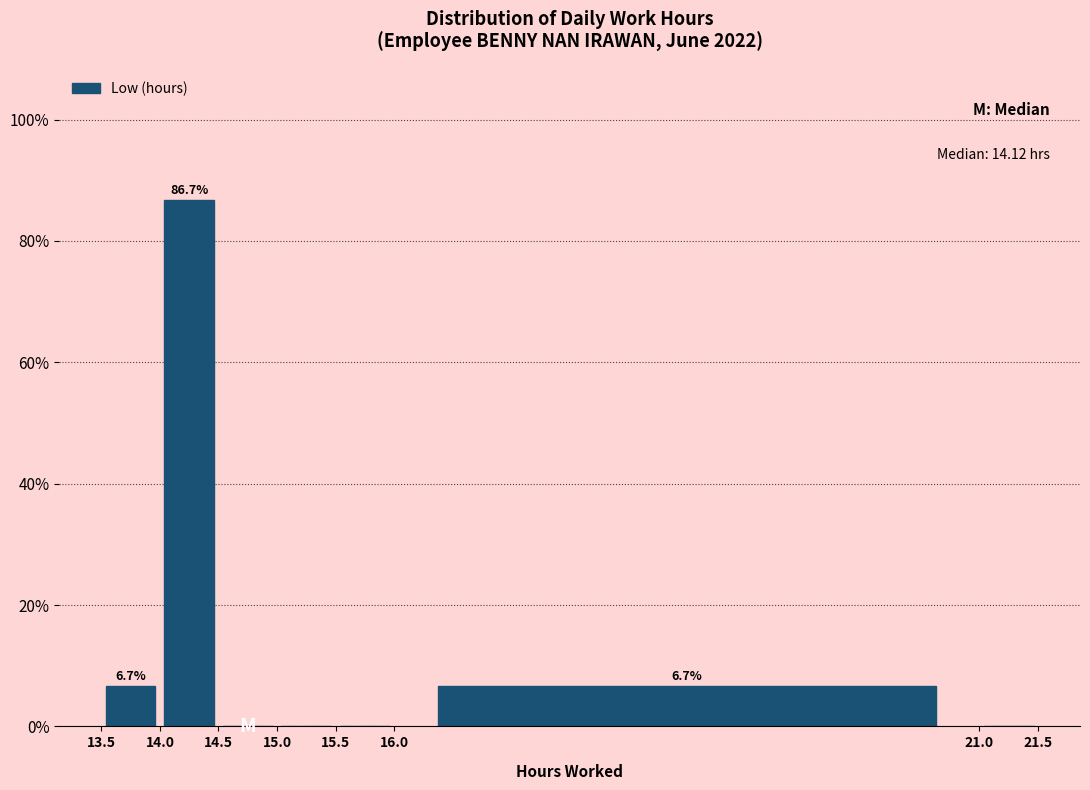

Which range on the x-axis has the tallest bar?

14.0 to 14.5